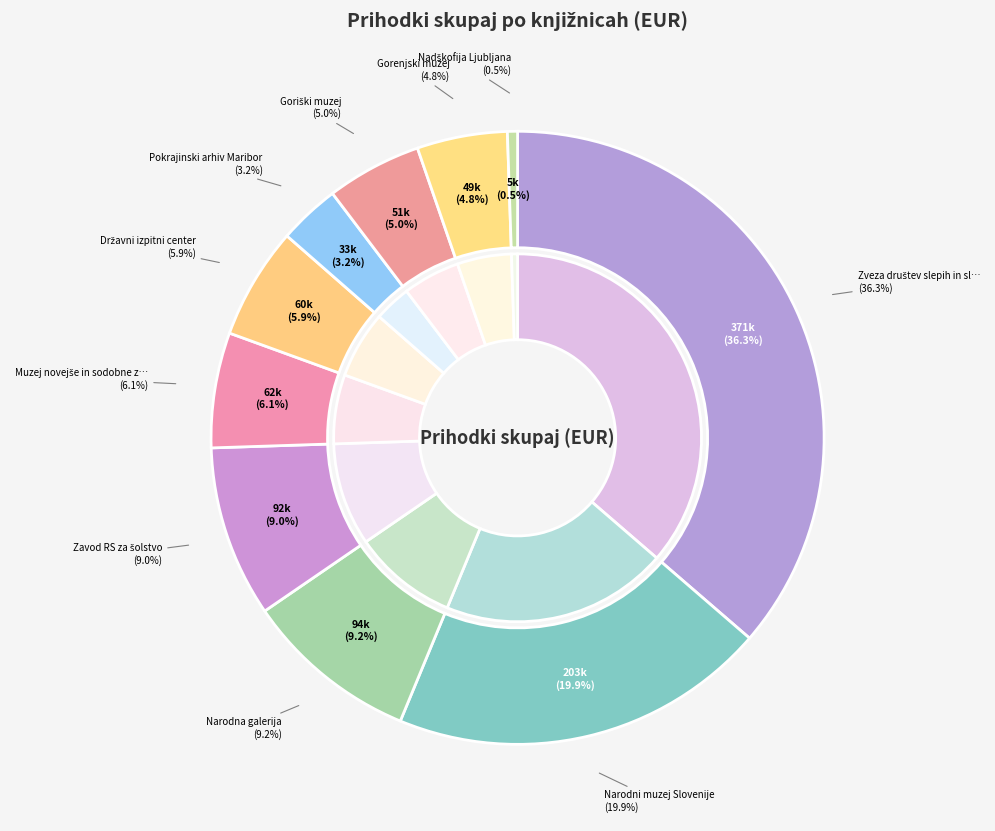

To the nearest percent, what portion does Goriški muzej represent?

5%